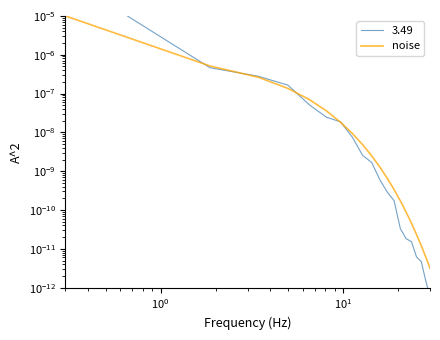

Is it true that the value at 16 is 0.0?

False